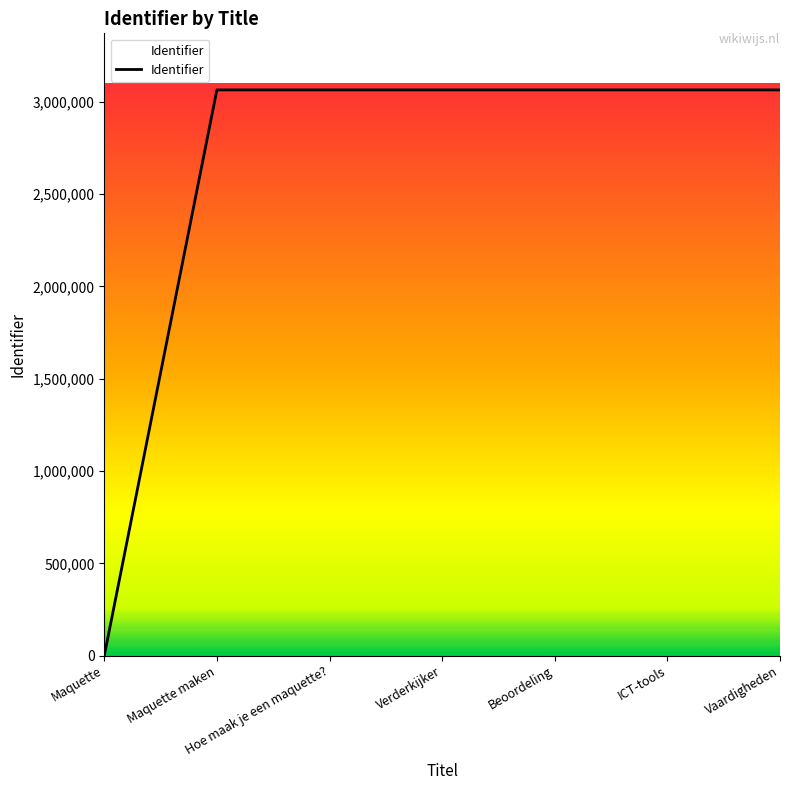

Does the chart display data point markers on the line(s)?

No